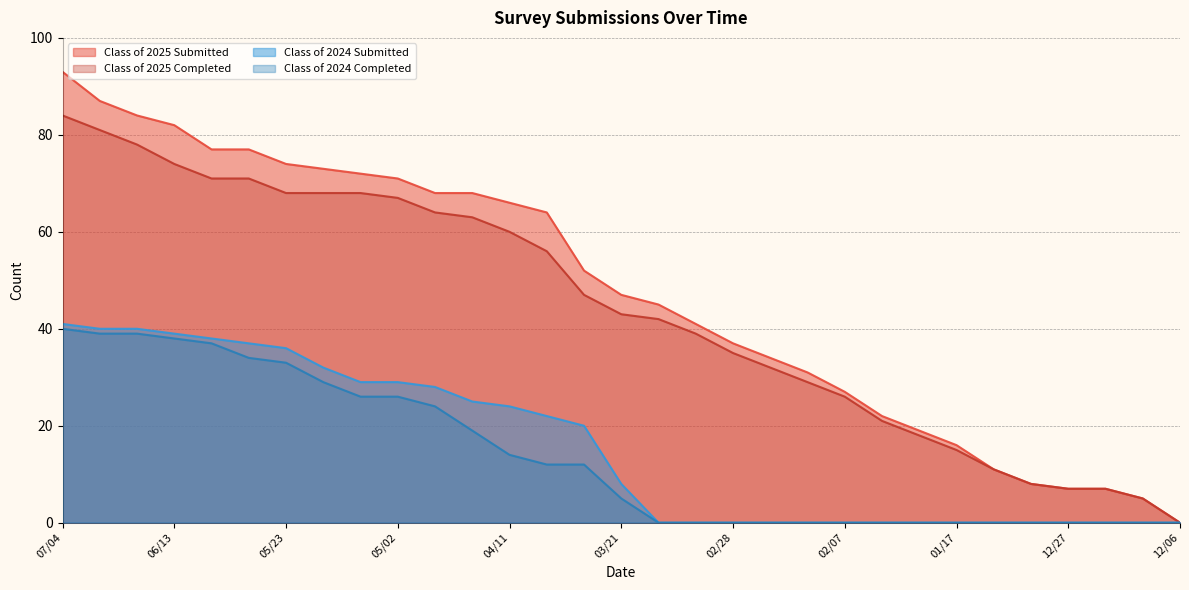

Read the Class of 2025 Submitted value at 04/11.

66